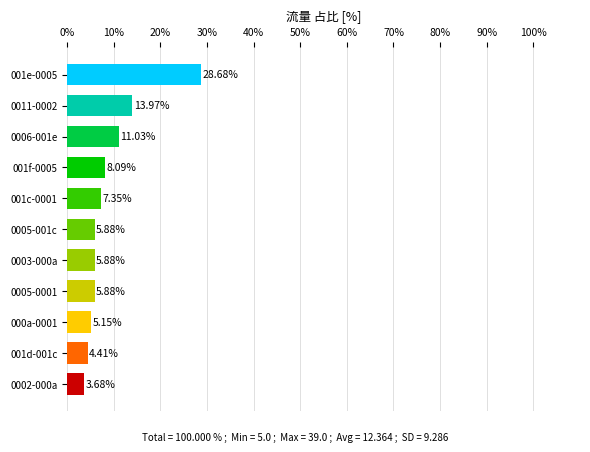

What is the ratio of the value at 001d-001c to the value at 0002-000a?

1.2